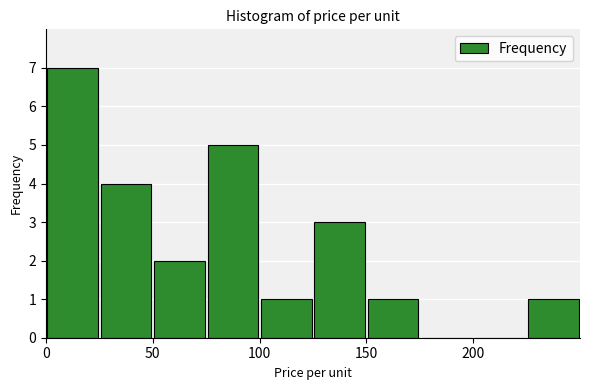

What is the maximum value shown in the chart?

7